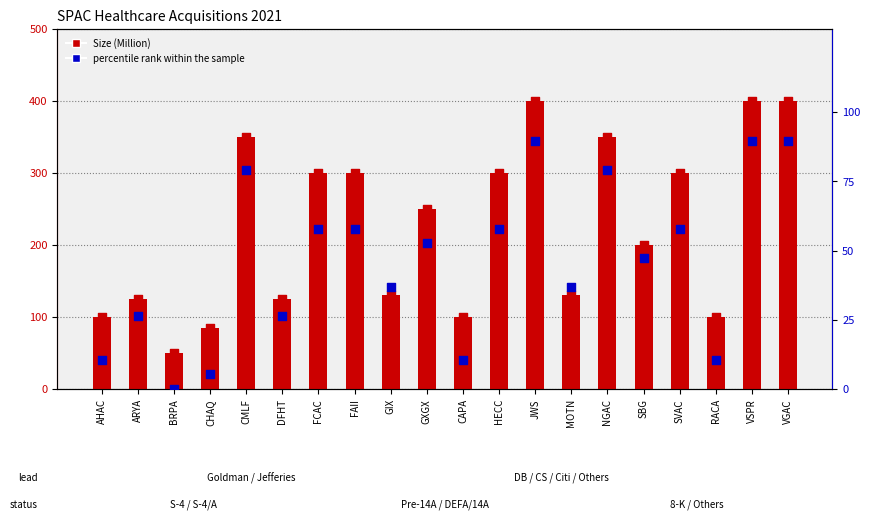

Which series reaches the maximum Y coordinate?

Size (Million)